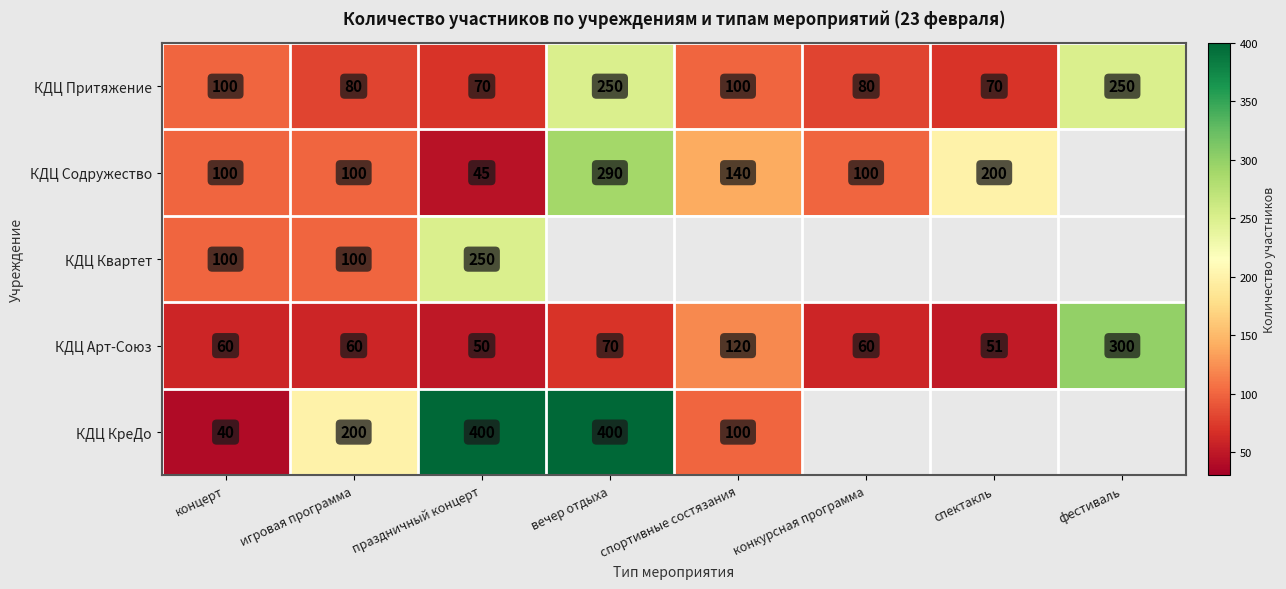

Between спортивные состязания and вечер отдыха, which is larger?

вечер отдыха